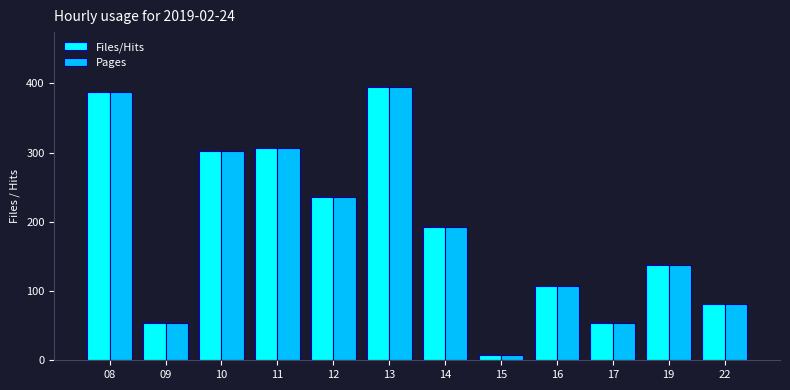

What is the difference between the maximum and second lowest values in the Files/Hits series?

341